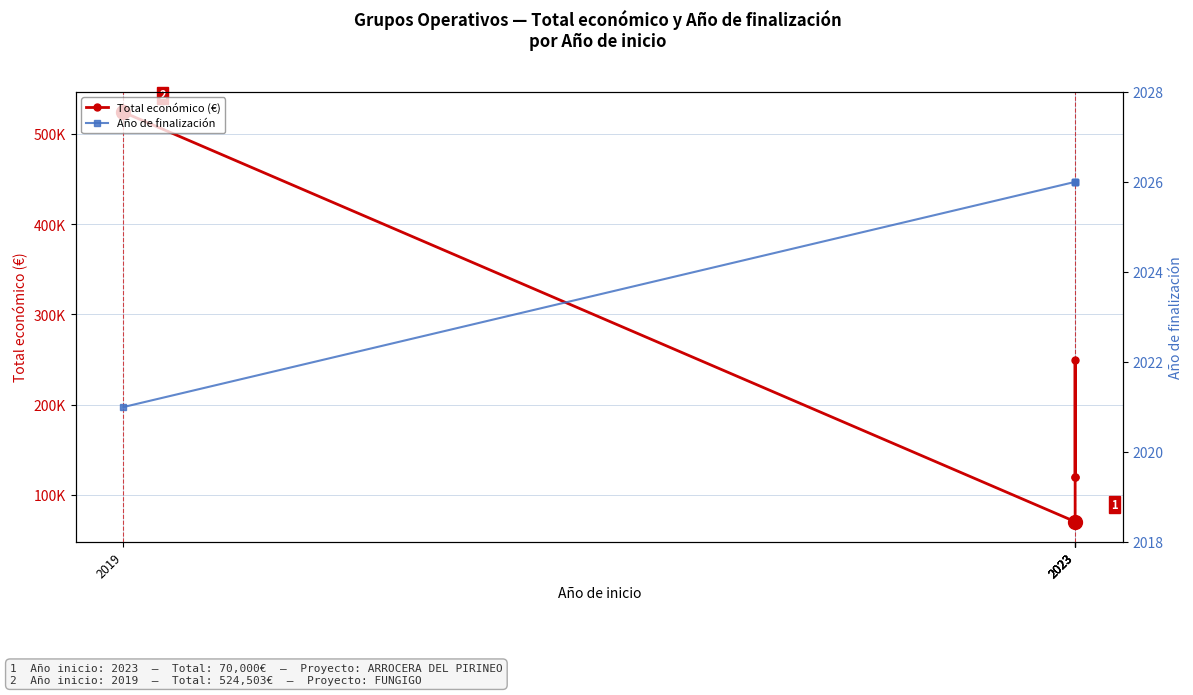

Reading left to right, list all the values displayed in this chart.

Total económico (€): 2019=524503	2023=70000	2023=250000	2023=120000	2023=119999
Año de finalización: 2019=2021	2023=2026	2023=2026	2023=2026	2023=2026